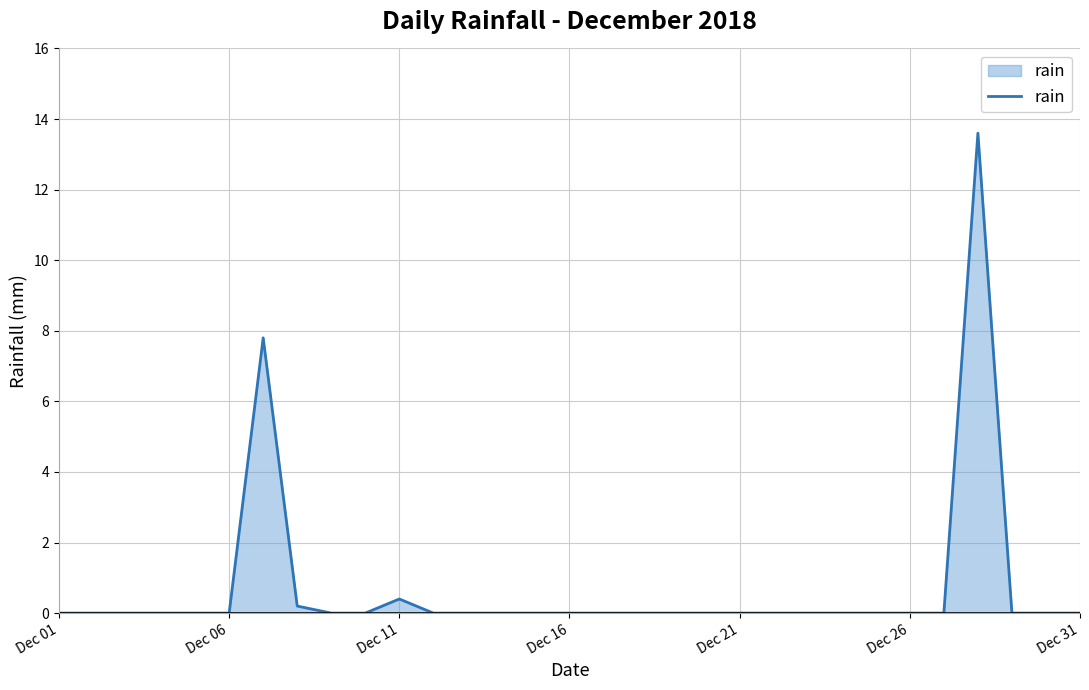

What is the difference between the maximum and minimum values?

13.6